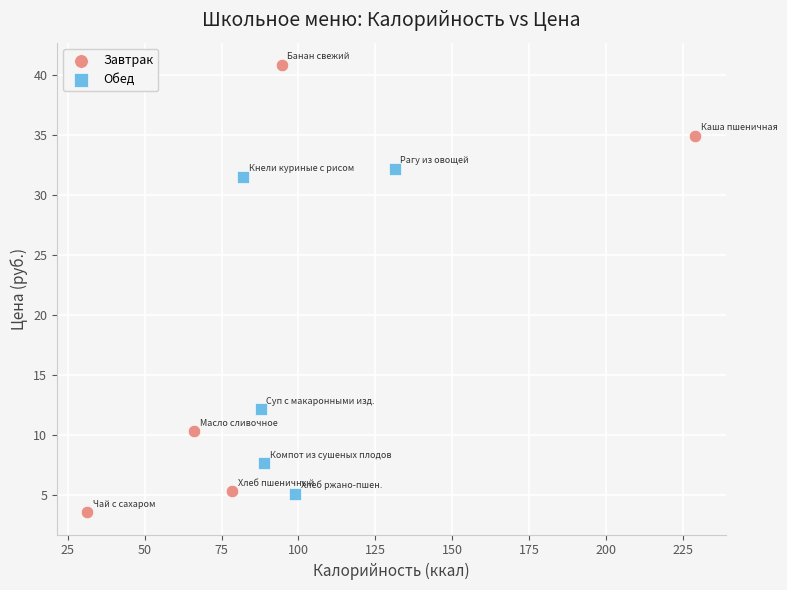

Which series has the widest spread of Y values?

Завтрак